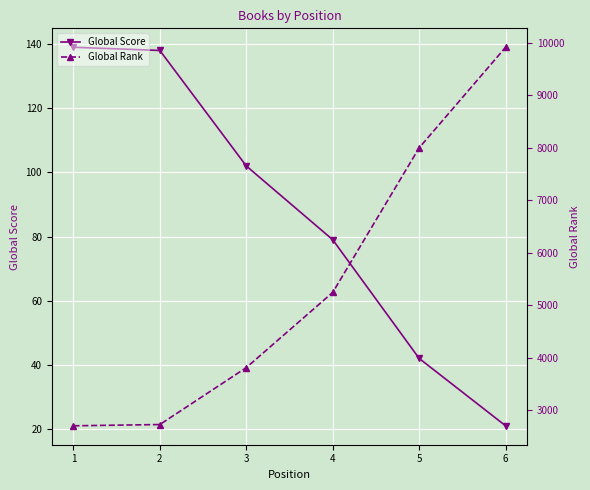

What is the average value of the Global Score series?

87